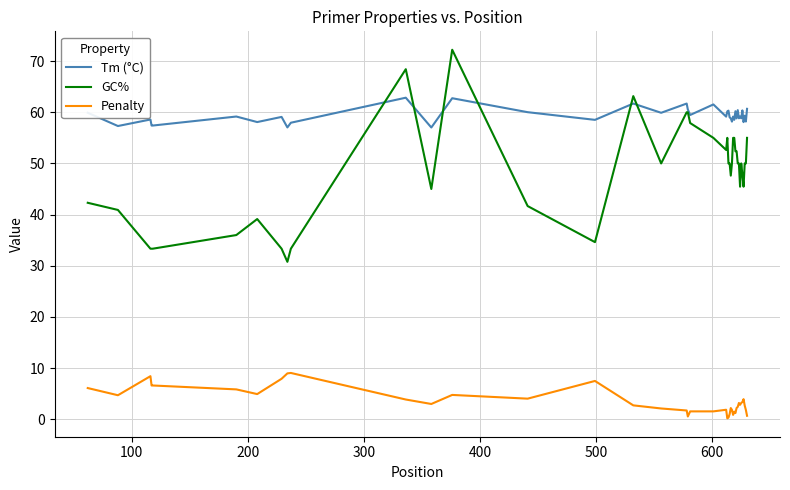

True or false: Penalty and GC% intersect in this chart.

False